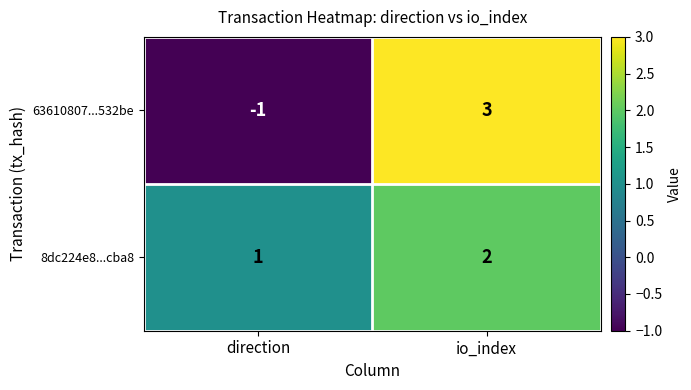

The 8dc224e8...cba8 series shows 1 at direction. True or false?

True